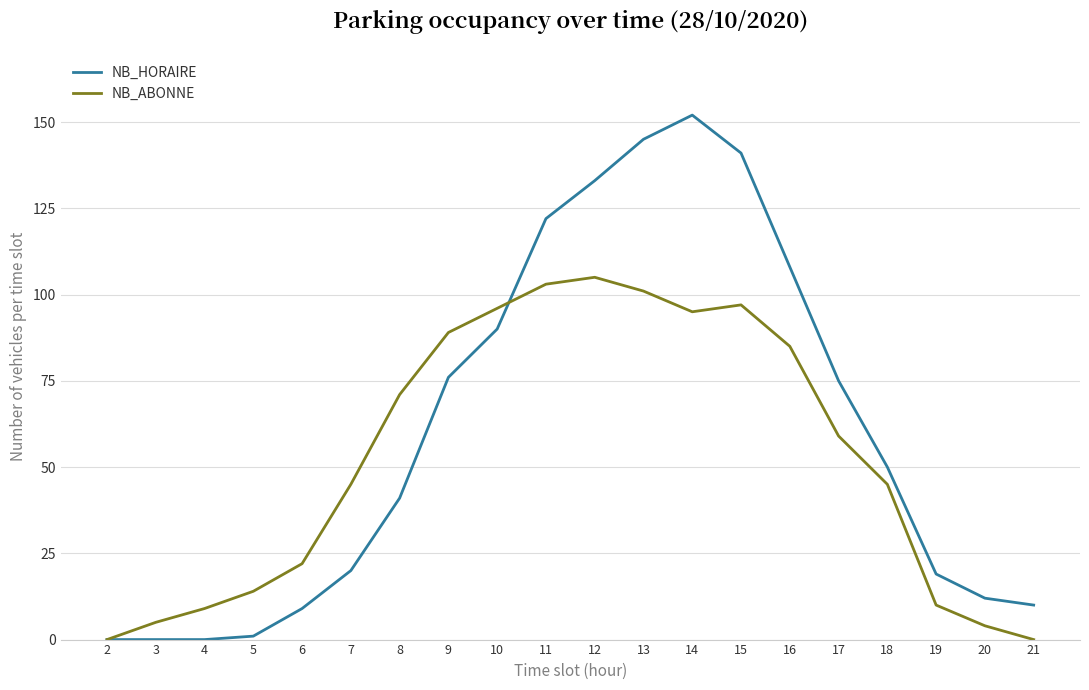

What are all the series names shown in the legend?

NB_HORAIRE, NB_ABONNE